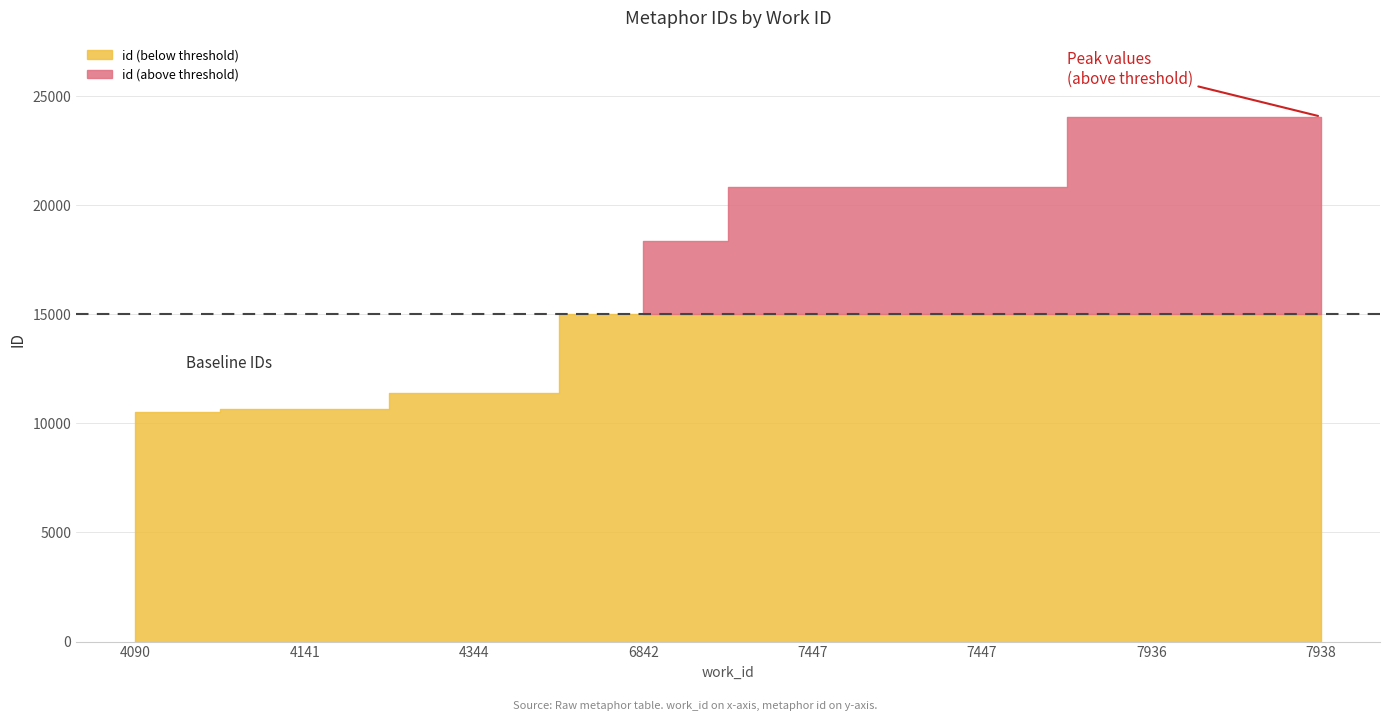

What is the change in value from 4344 to 7447?

+9472